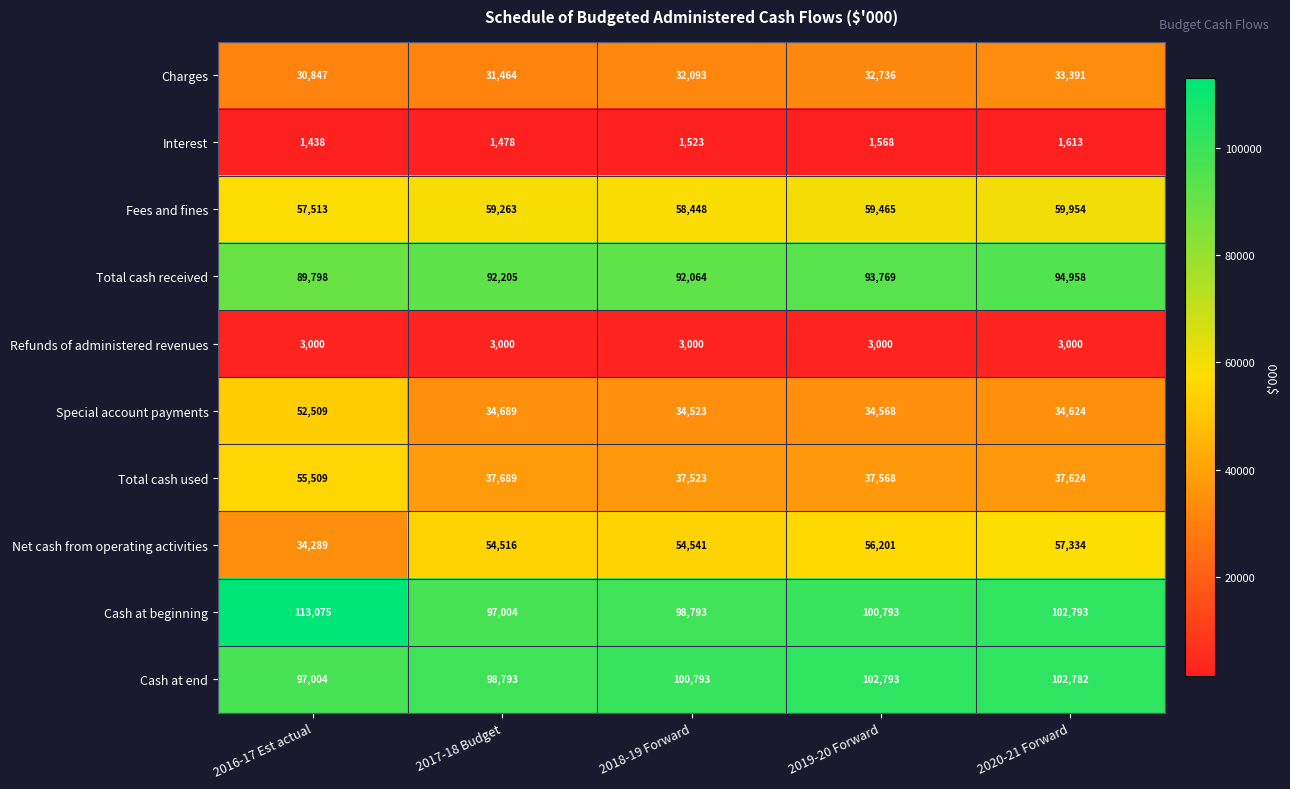

Count the number of data series in this chart.

10